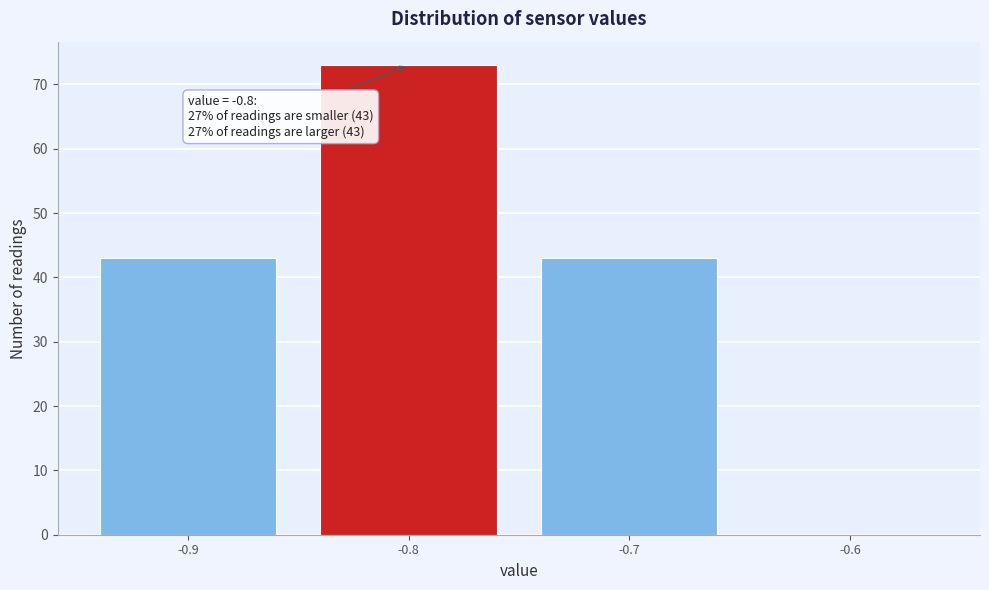

Over which range of the x-axis is the bar tallest?

-0.85 to -0.75